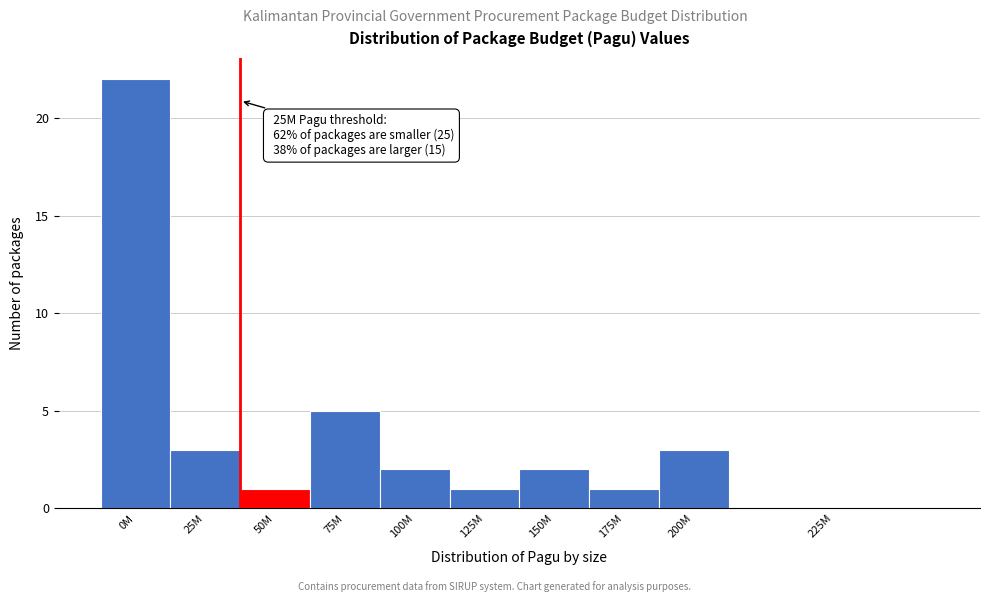

Reading left to right, list all the values displayed in this chart.

0M=22	25M=3	50M=1	75M=5	100M=2	125M=1	150M=2	175M=1	200M=3	225M=0